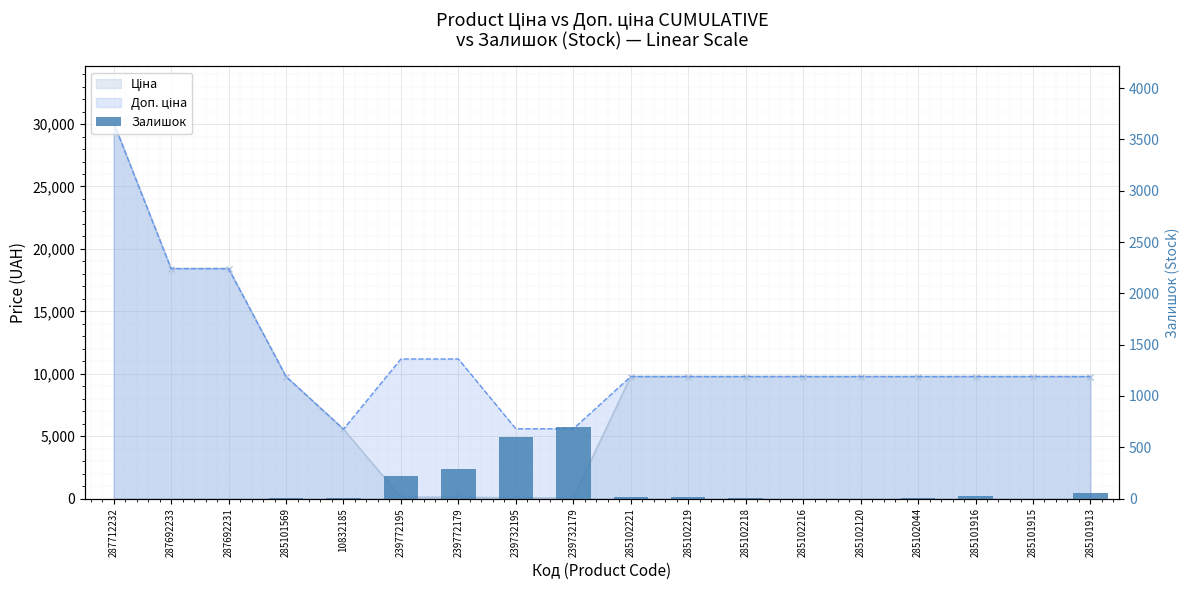

Which label corresponds to the smallest value in the chart?

287712232